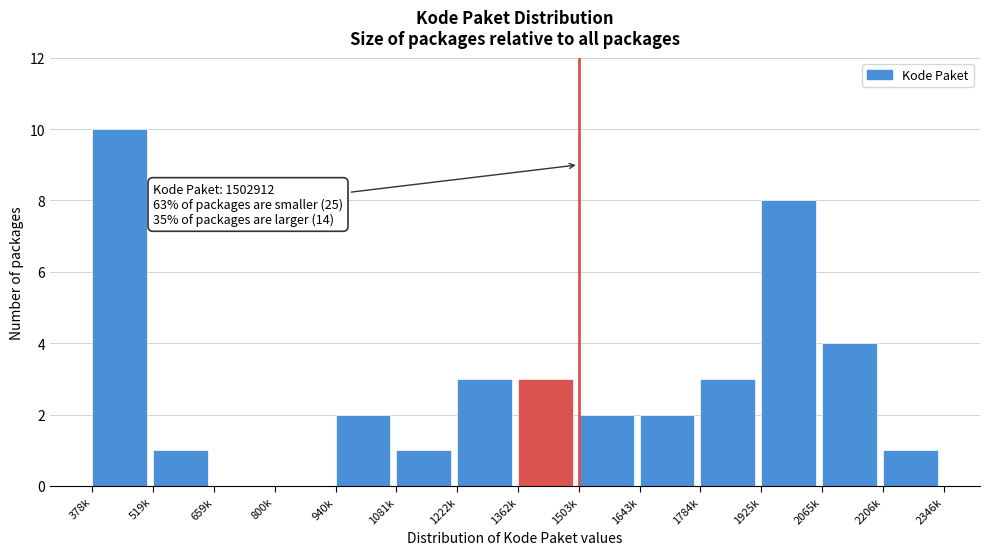

Reading left to right, list all the values displayed in this chart.

378k=10	519k=1	659k=0	800k=0	940k=2	1081k=1	1222k=3	1362k=3	1503k=2	1643k=2	1784k=3	1925k=8	2065k=4	2206k=1